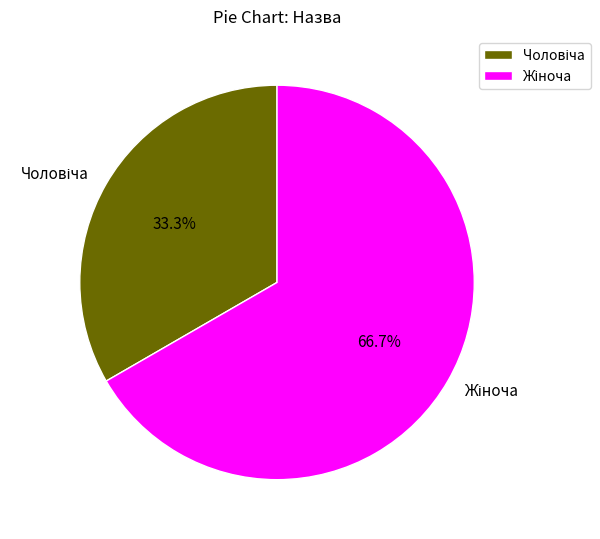

Is there any slice that represents more than half of the pie?

Yes